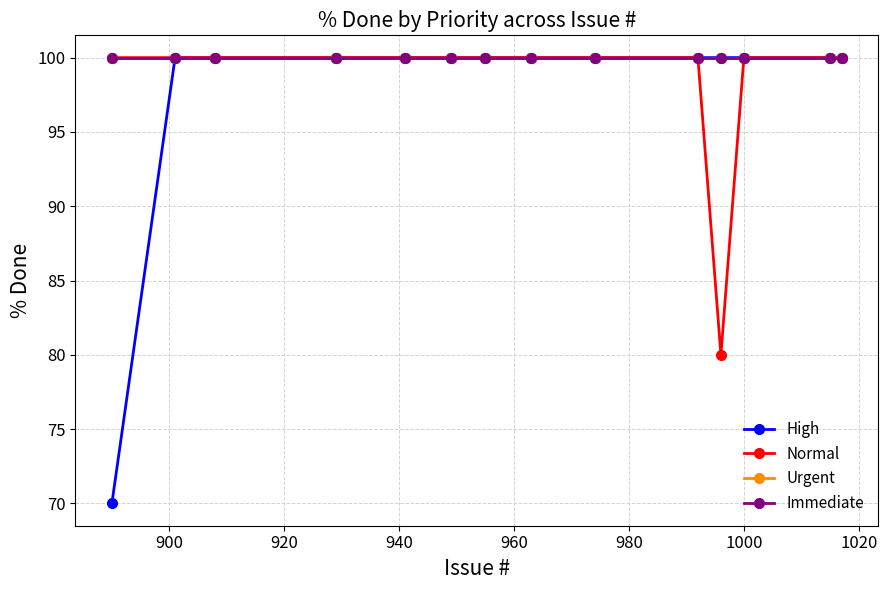

Is this an area chart (filled region under the line)?

No